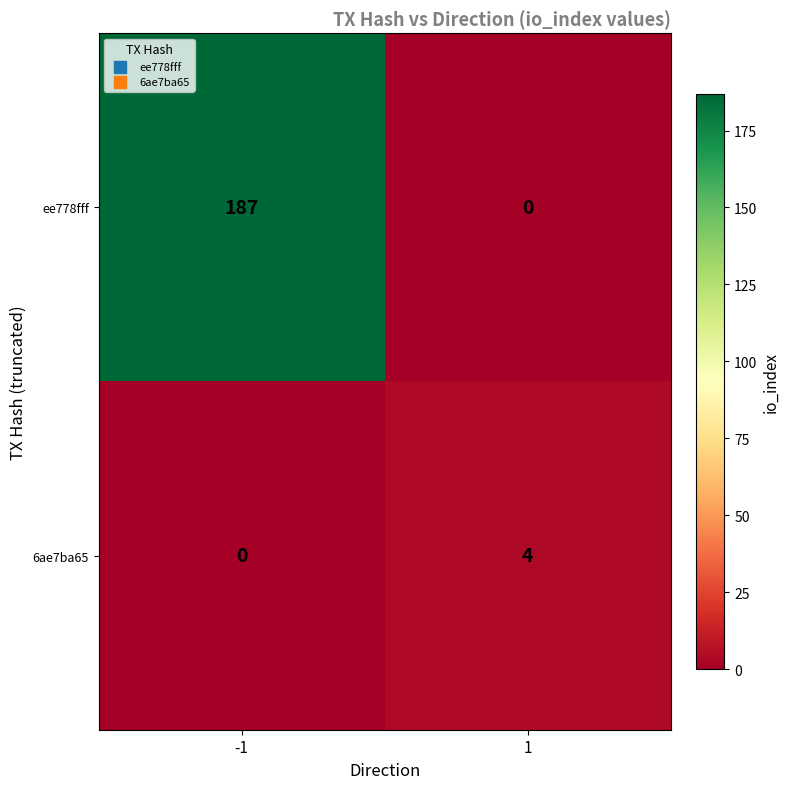

Reading right to left, transcribe all the data shown in this chart.

ee778fff: 1=0	-1=187
6ae7ba65: 1=4	-1=0